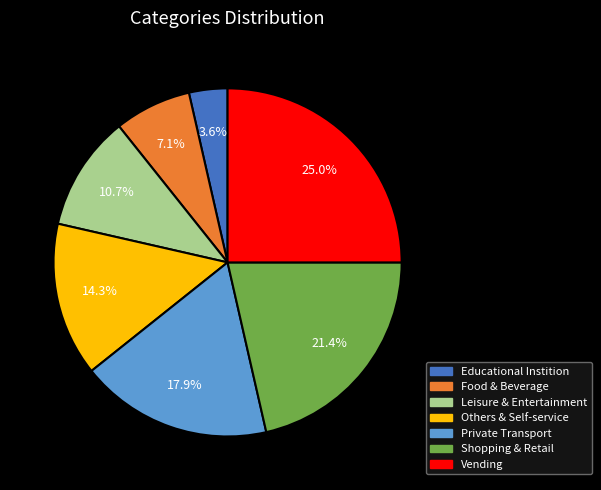

To the nearest percent, what percentage of the pie is Shopping & Retail?

21%